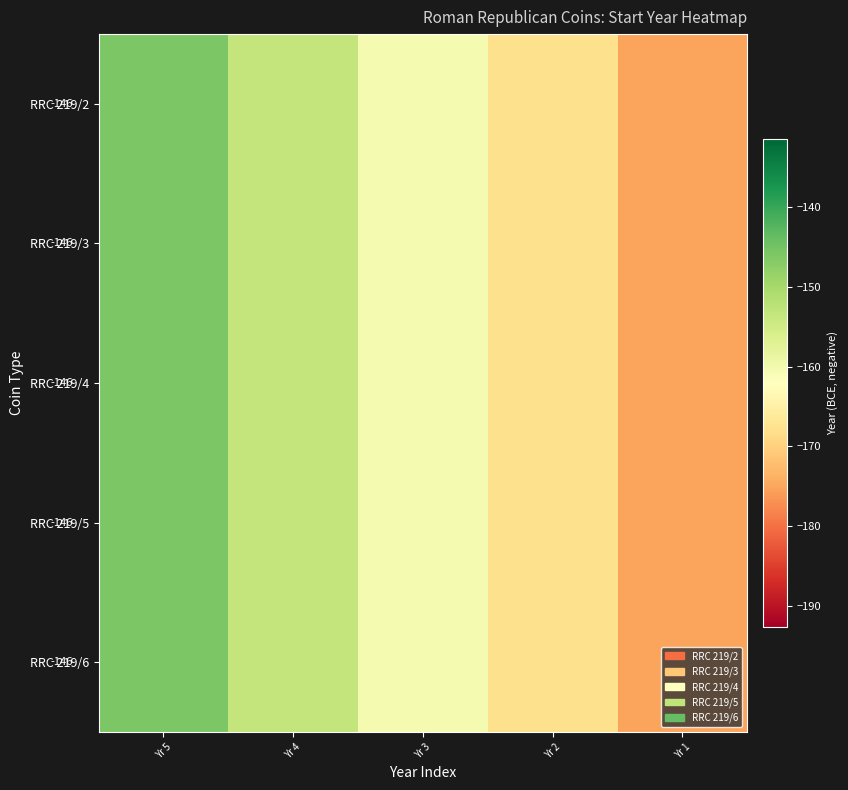

List the labels in order of RRC 219/4 value, largest first.

Yr 5, Yr 4, Yr 3, Yr 2, Yr 1